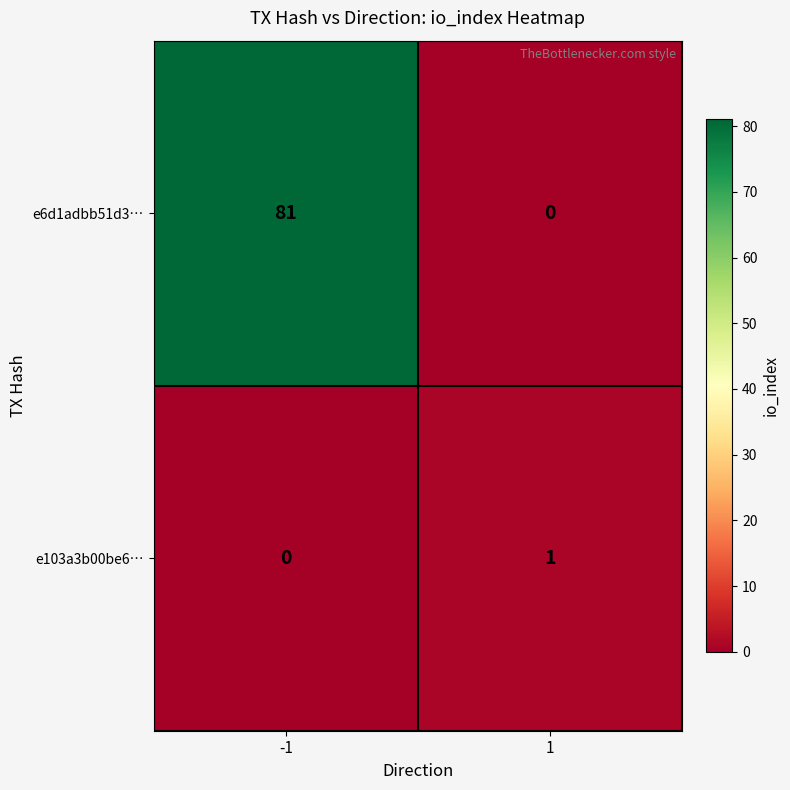

How many series are shown in this chart?

2